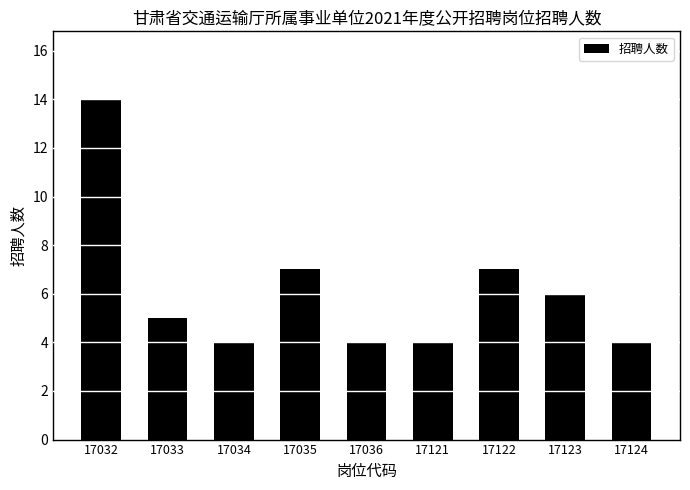

Reading left to right, what are all the values shown in this chart?

14	5	4	7	4	4	7	6	4